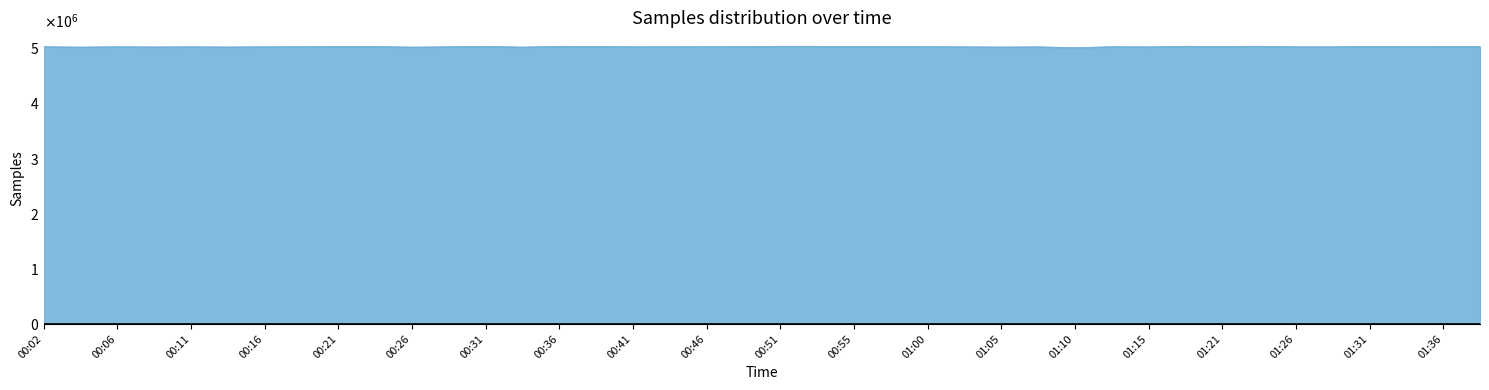

How many points are higher than both their immediate neighbors (excluding endpoints)?

11